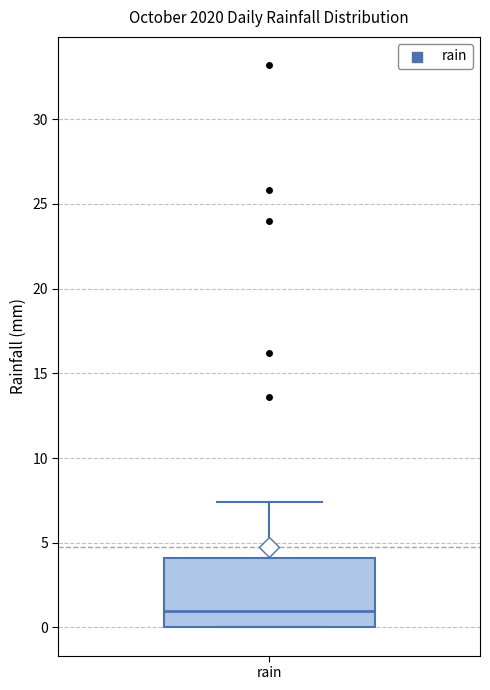

Where is the lower edge of the box for rain on the y-axis? The values are not printed on the chart, so give them approximately, as read against the axis.

0.0